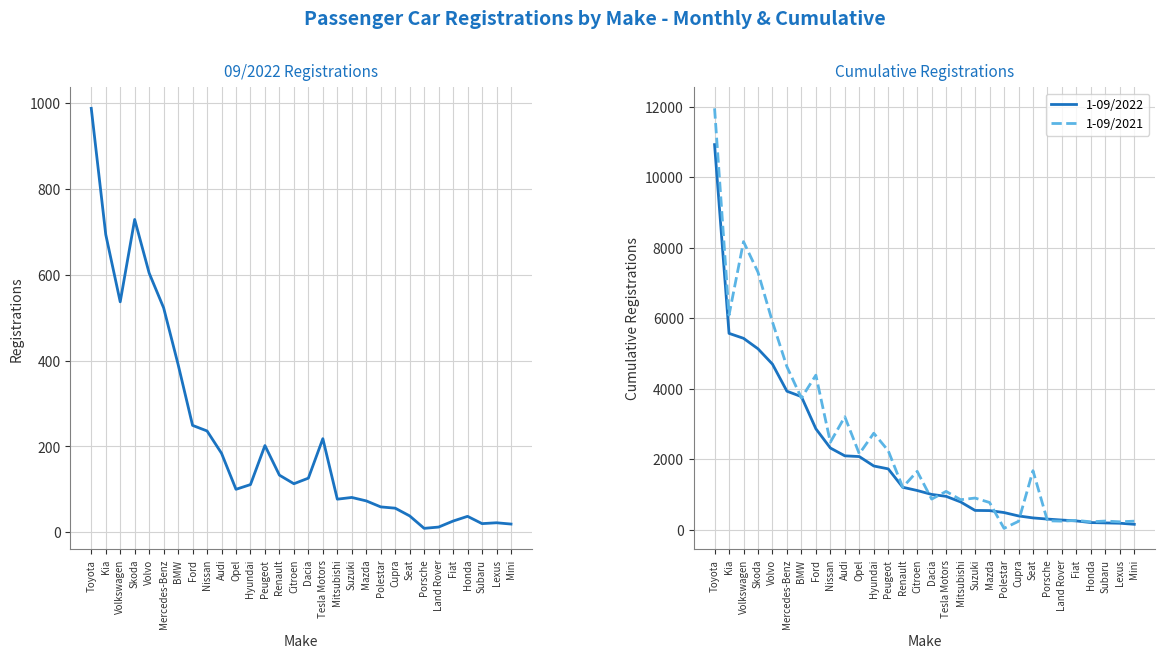

What is the difference between the maximum and minimum values in the 1-09/2022 series?

10765